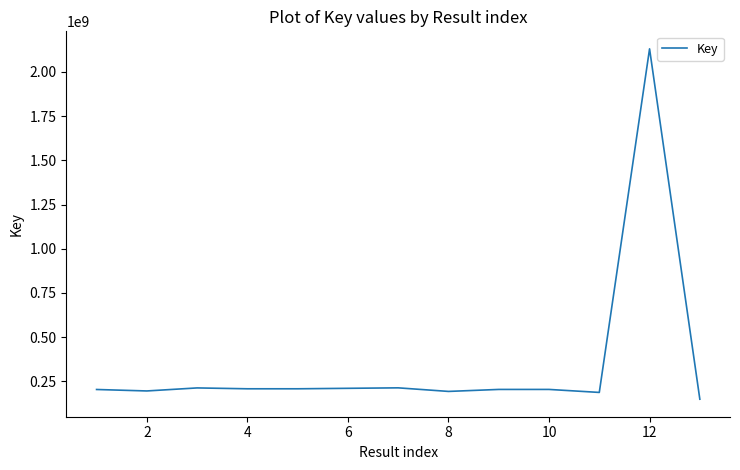

What is the minimum value shown in the chart?

148349129